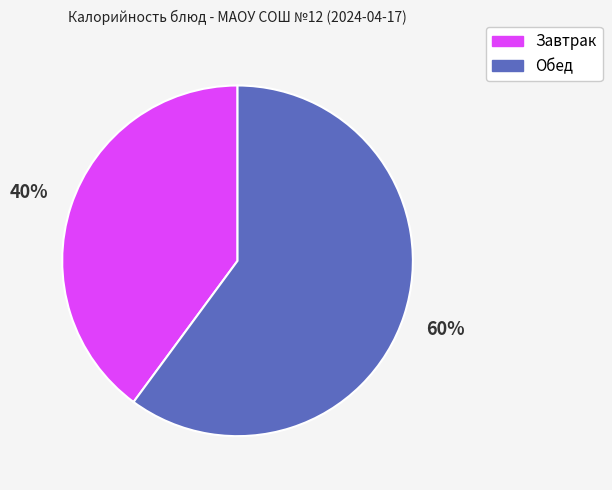

Count the number of slices in the pie.

2